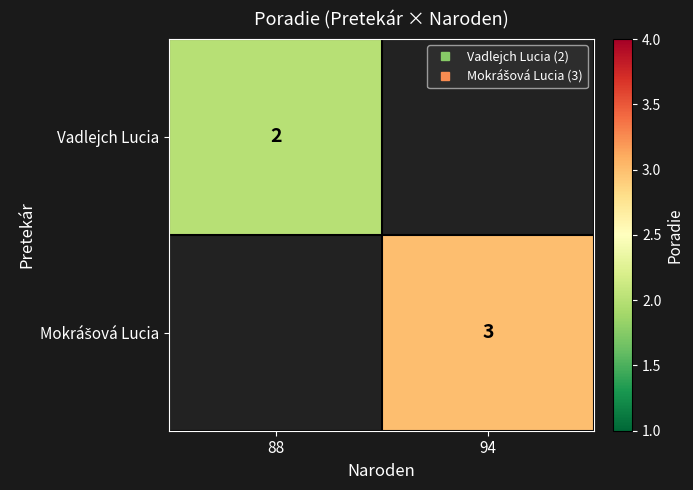

What is the maximum value for Vadlejch Lucia?

2